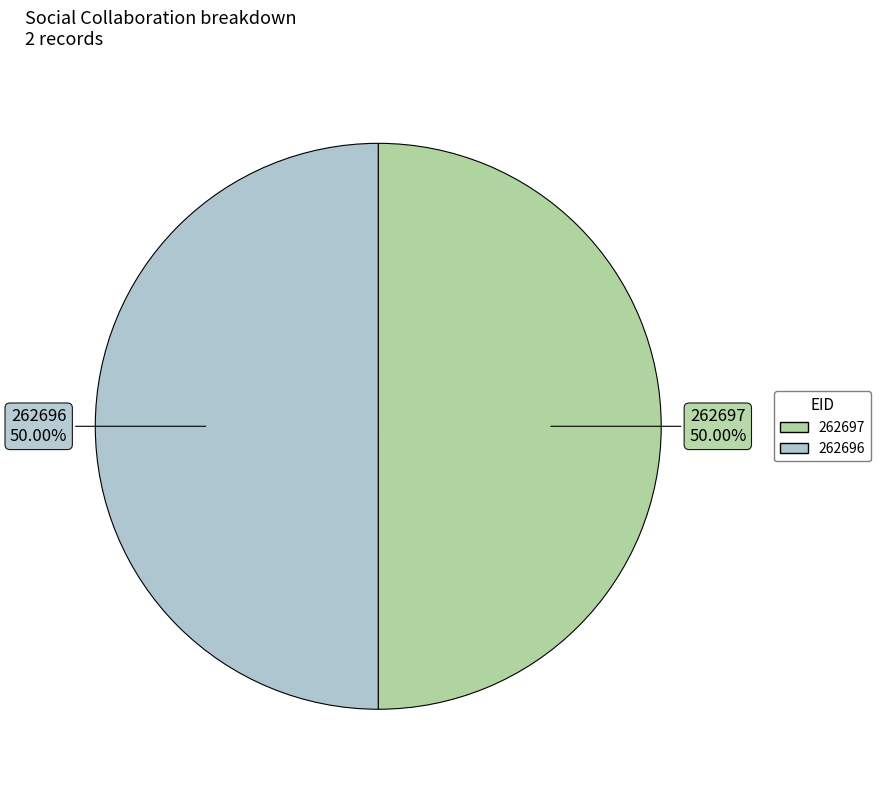

Is it true that 262697 is 44% of the pie?

False